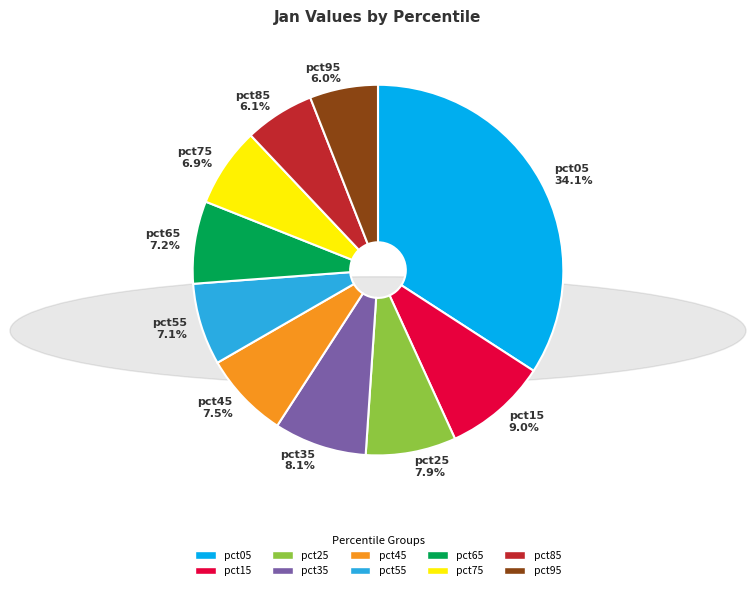

Is it true that pct85 is 1% of the pie?

False